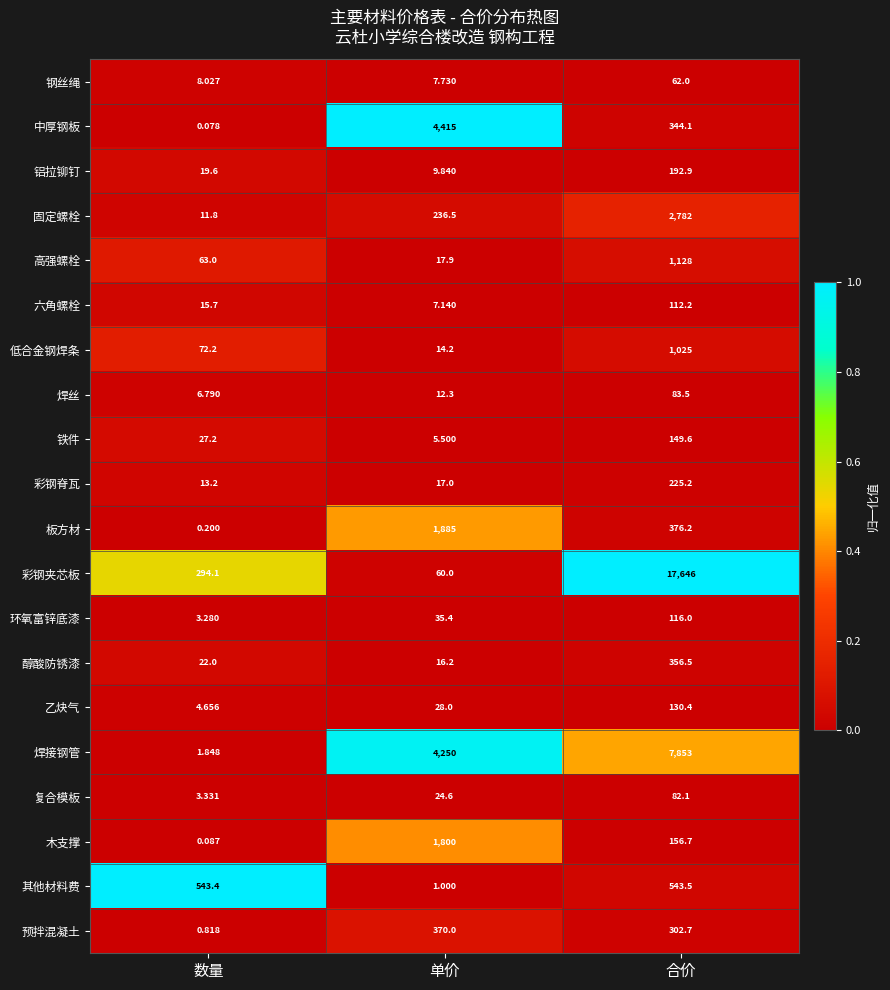

Which series has the largest total across all categories?

彩钢夹芯板